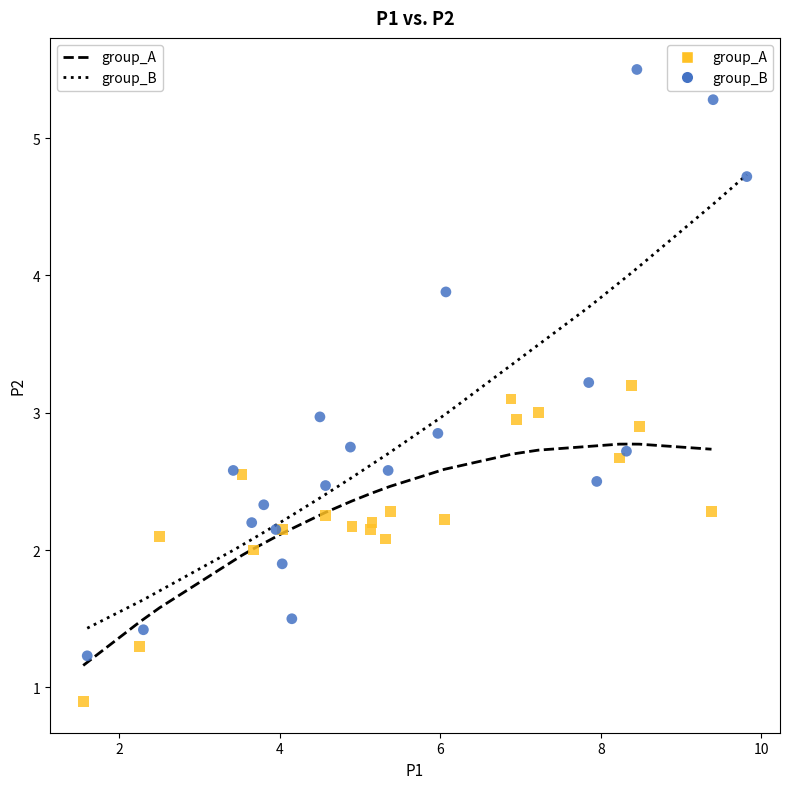

Which series has the widest spread of Y values?

group_B